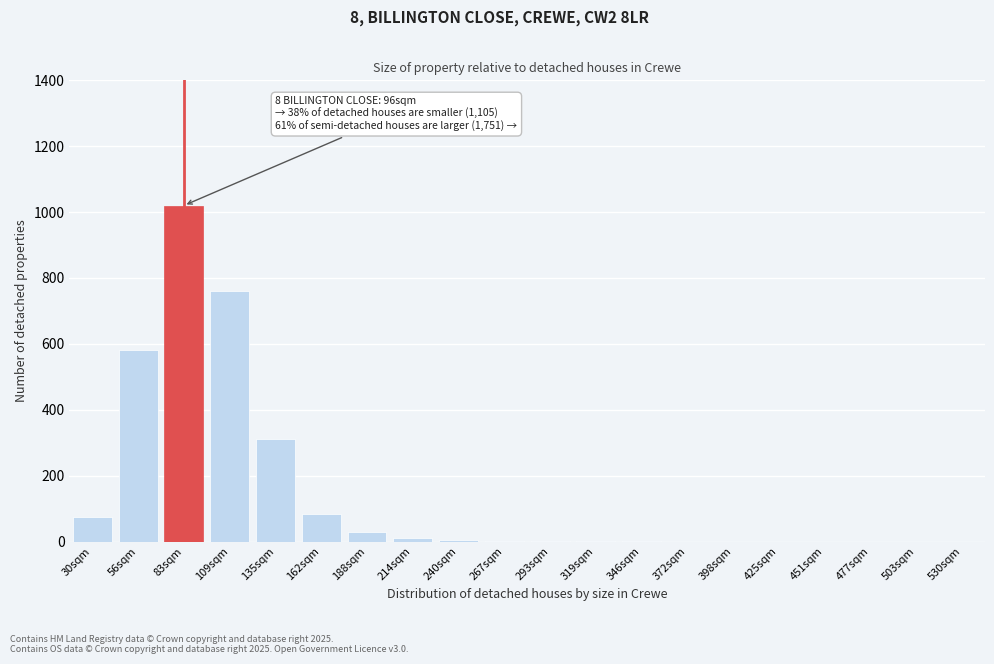

At which label is the value closest to 510?

56sqm